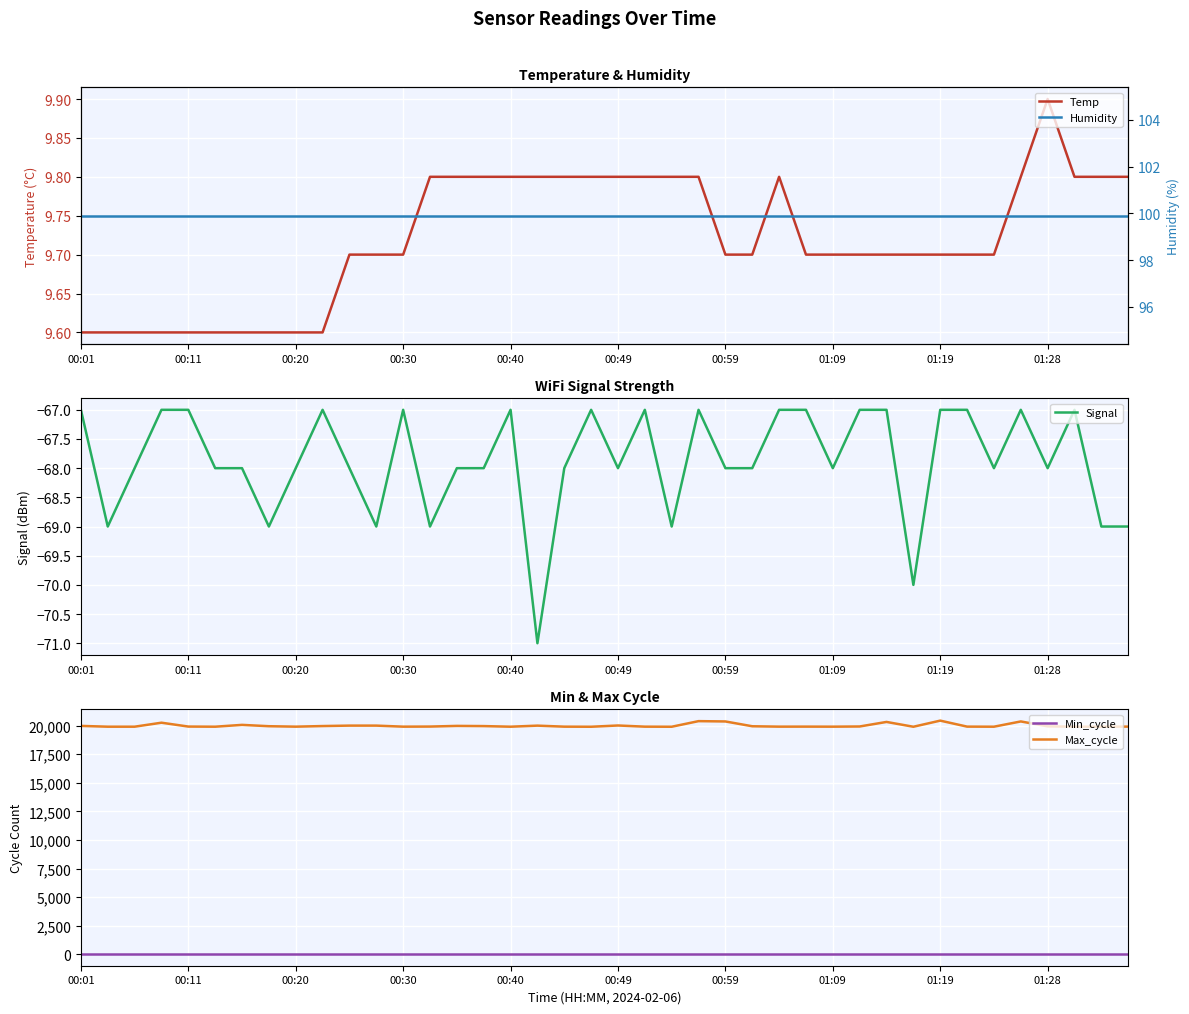

True or false: Signal and Humidity cross at least once.

False